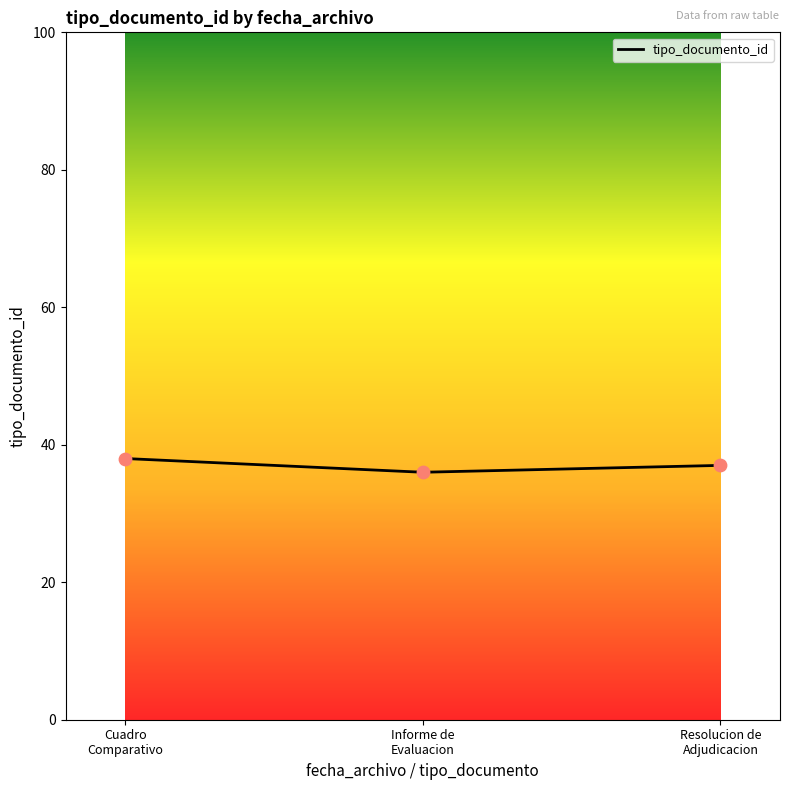

Between Resolucion de
Adjudicacion and Informe de
Evaluacion, which is larger?

Resolucion de
Adjudicacion